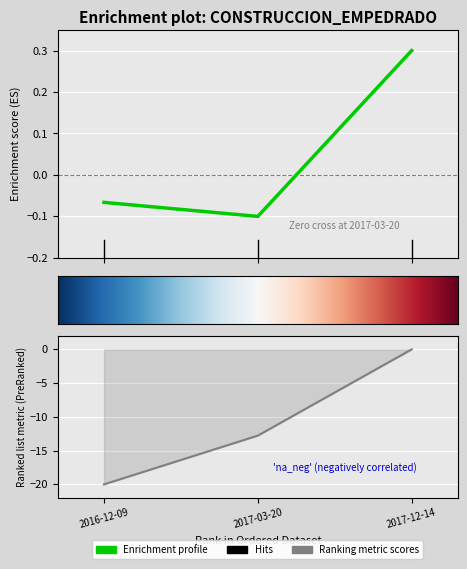

Does the chart display data point markers on the line(s)?

No